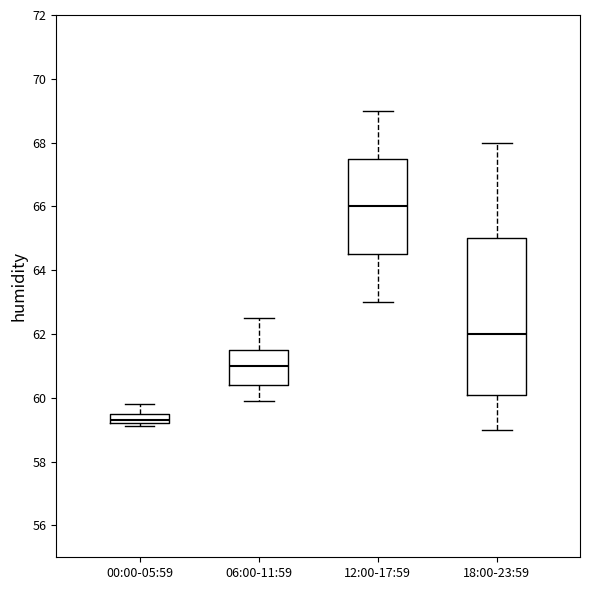

Where does the median line of the box for 00:00-05:59 sit on the y-axis? The values are not printed on the chart, so give them approximately, as read against the axis.

59.4